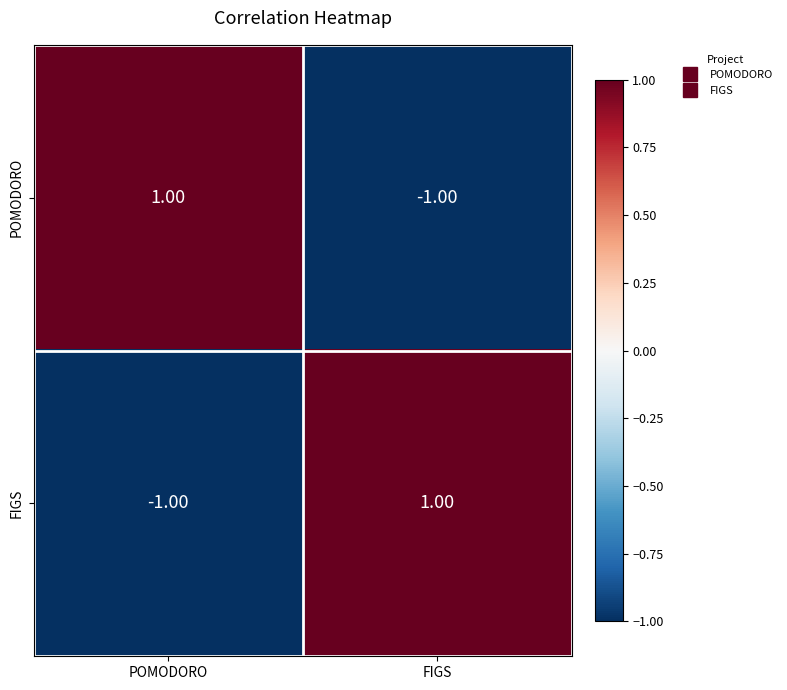

List the labels in order of FIGS value, smallest first.

POMODORO, FIGS